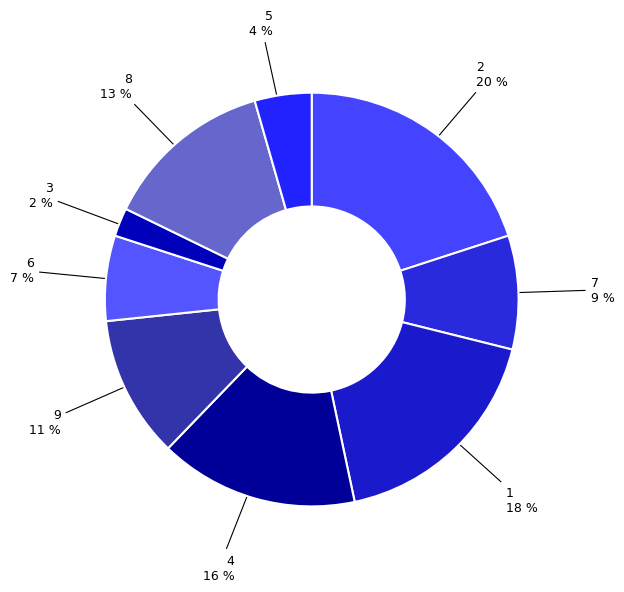

Do 1 and 8 together represent more than half of the pie?

No